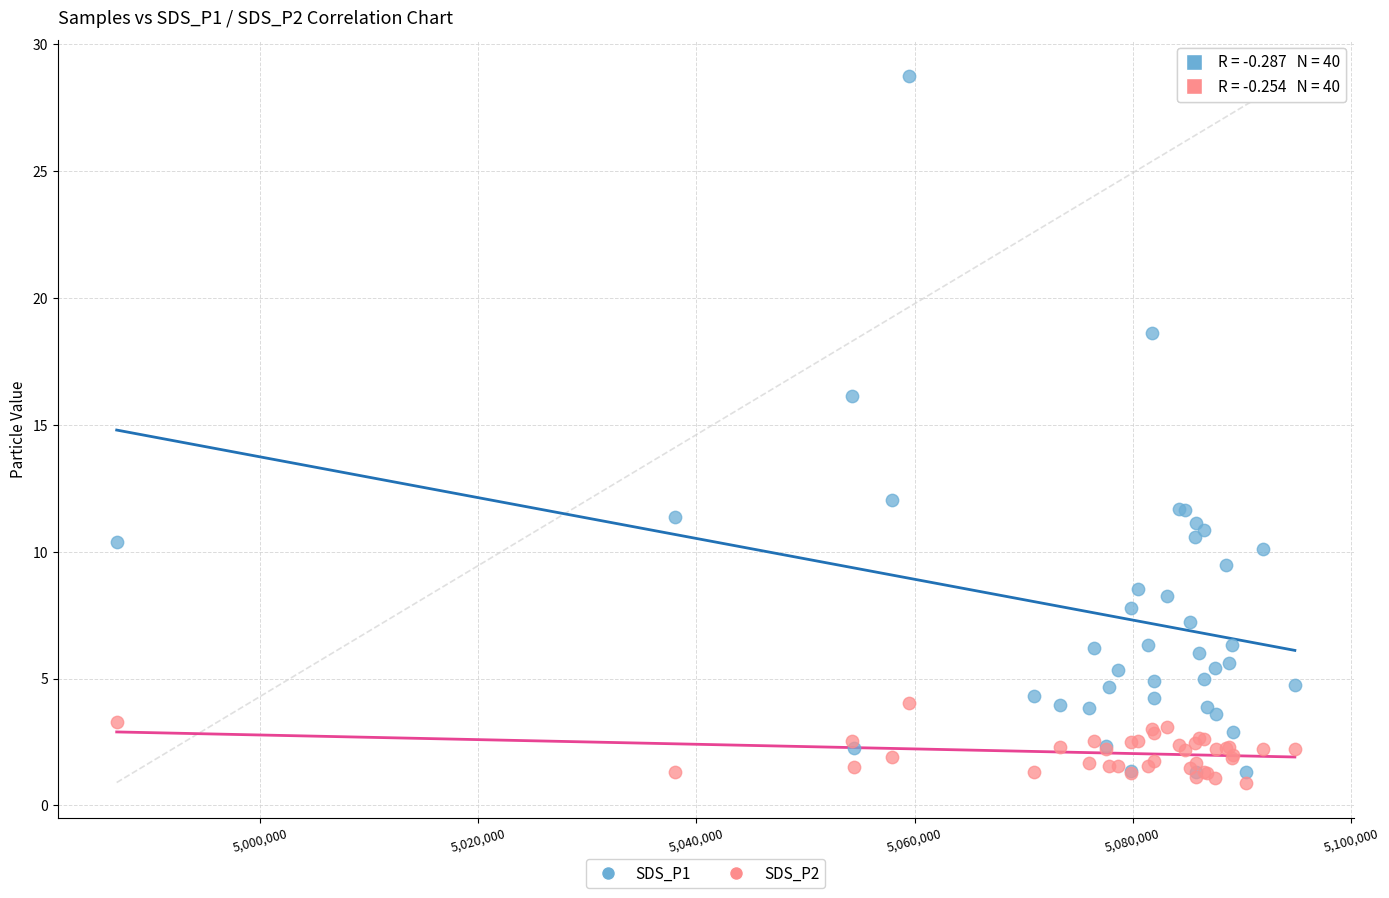

Which series has the largest Y range (max minus min)?

SDS_P1